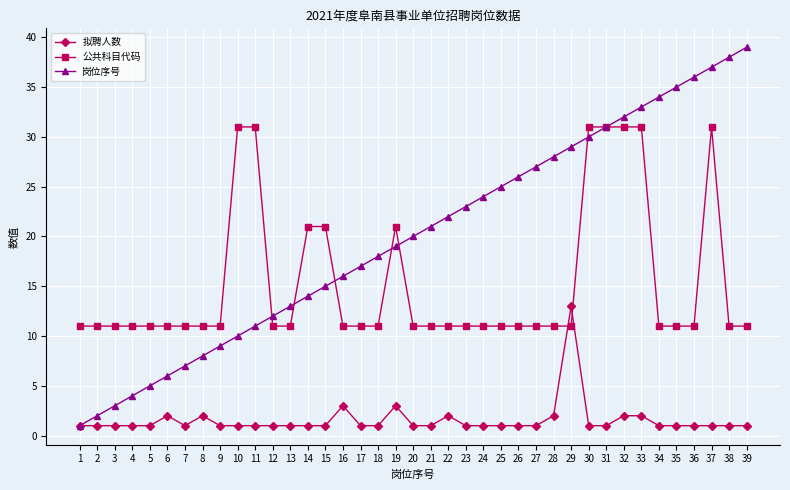

What is the maximum value shown in the chart?

39